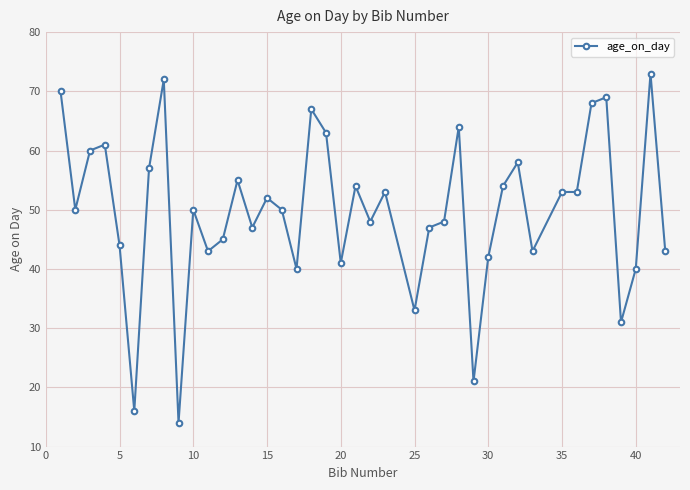

True or false: there are more than 2 points higher than both neighbors.

True